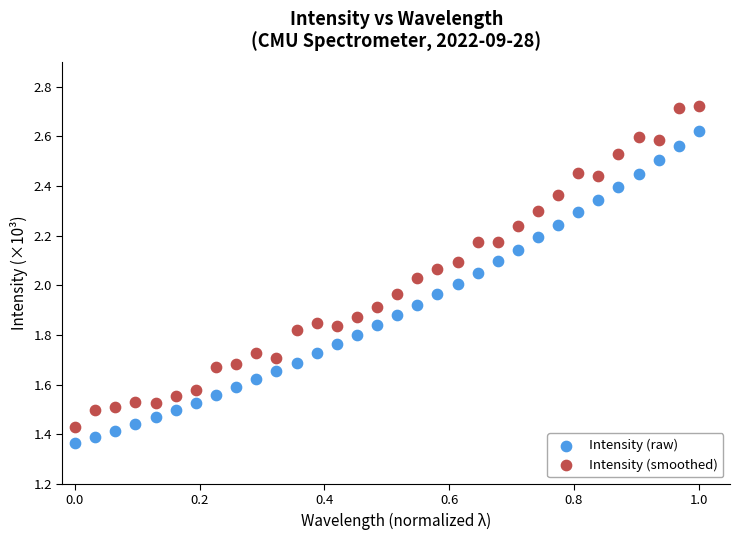

What is the X range (max minus min) for the scatter plot?

1.0